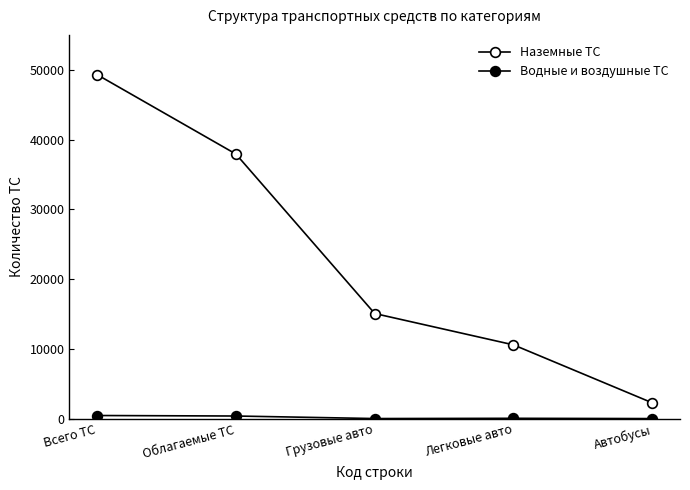

At how many categories does at least one series exceed 36478?

2